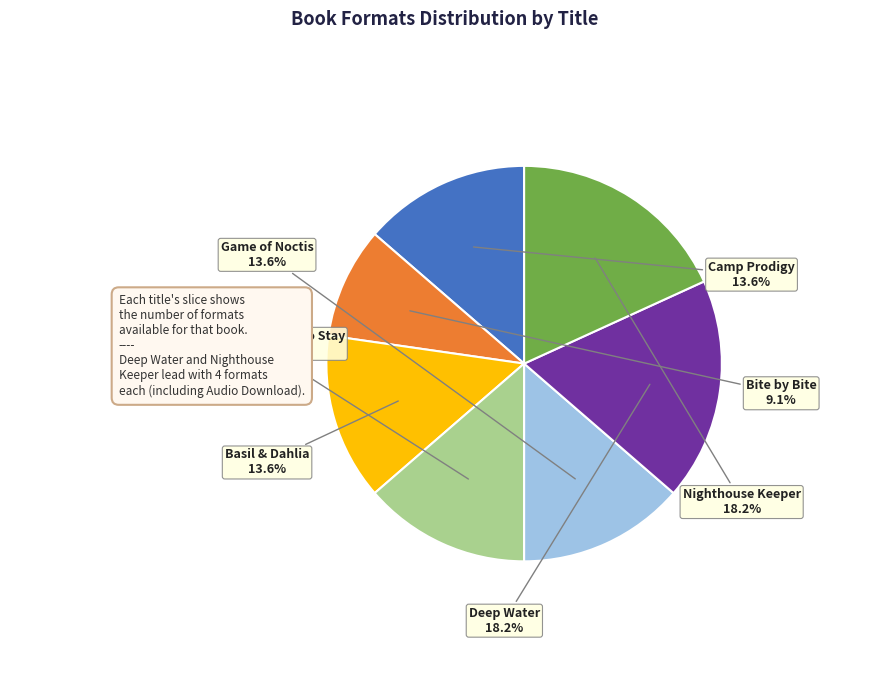

Approximately how many times larger is the value at Game of Noctis compared to Bite by Bite?

1.5